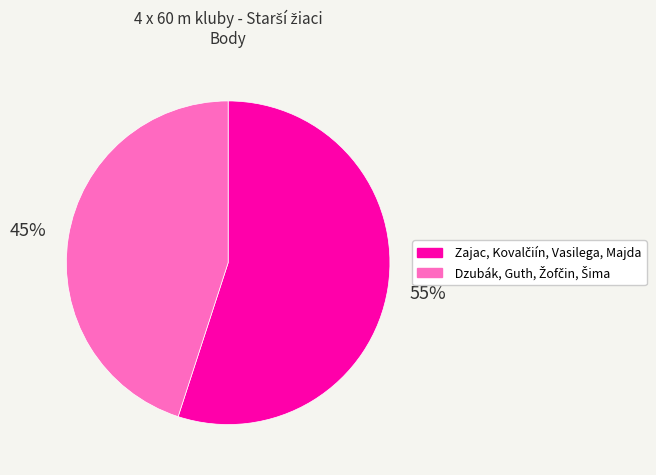

To the nearest percent, what is the difference between the largest and smallest slice percentages?

10%